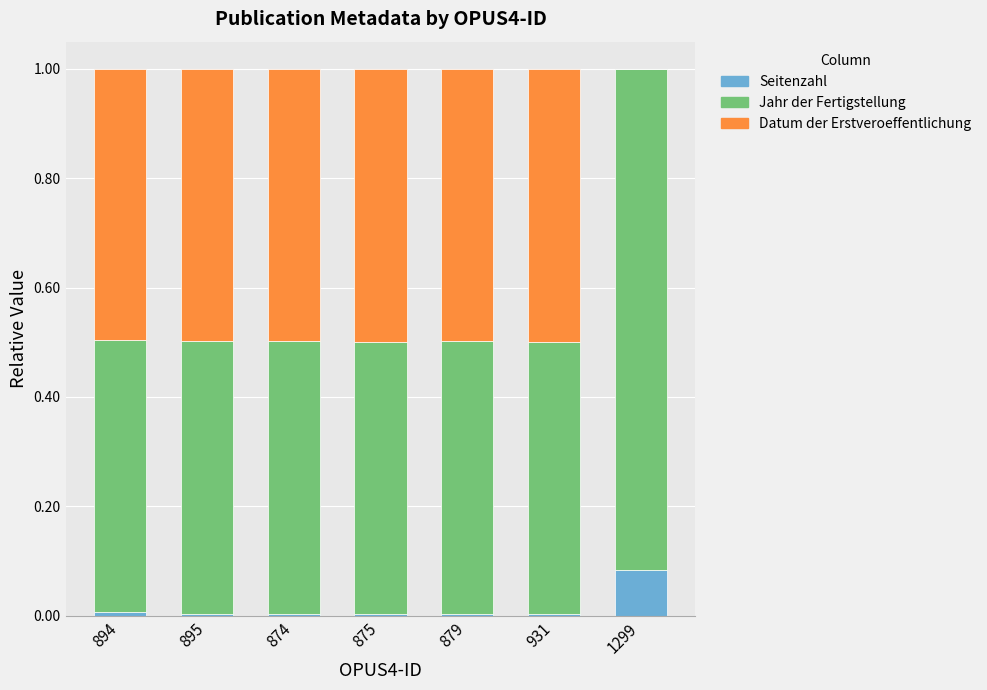

At which label does Seitenzahl reach its peak?

1299